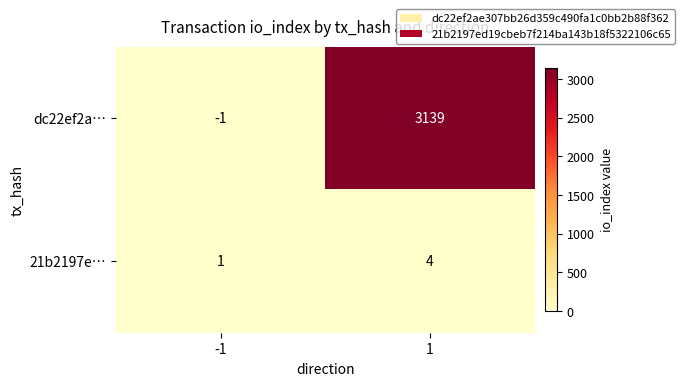

What is the highest value of the 21b2197e… series?

4